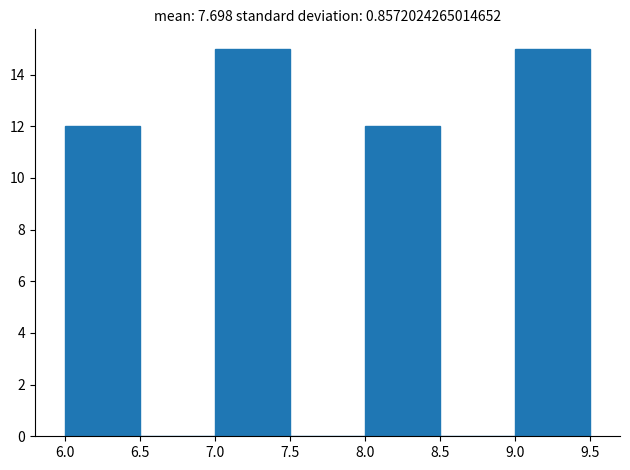

Reading left to right, transcribe this chart: for each bar, give the range it covers on the x-axis and its height. The values are not printed on the chart, so give them approximately, as read against the axis.

6.0 to 6.5: 12
6.5 to 7.0: 0
7.0 to 7.5: 15
7.5 to 8.0: 0
8.0 to 8.5: 12
8.5 to 9.0: 0
9.0 to 9.5: 15